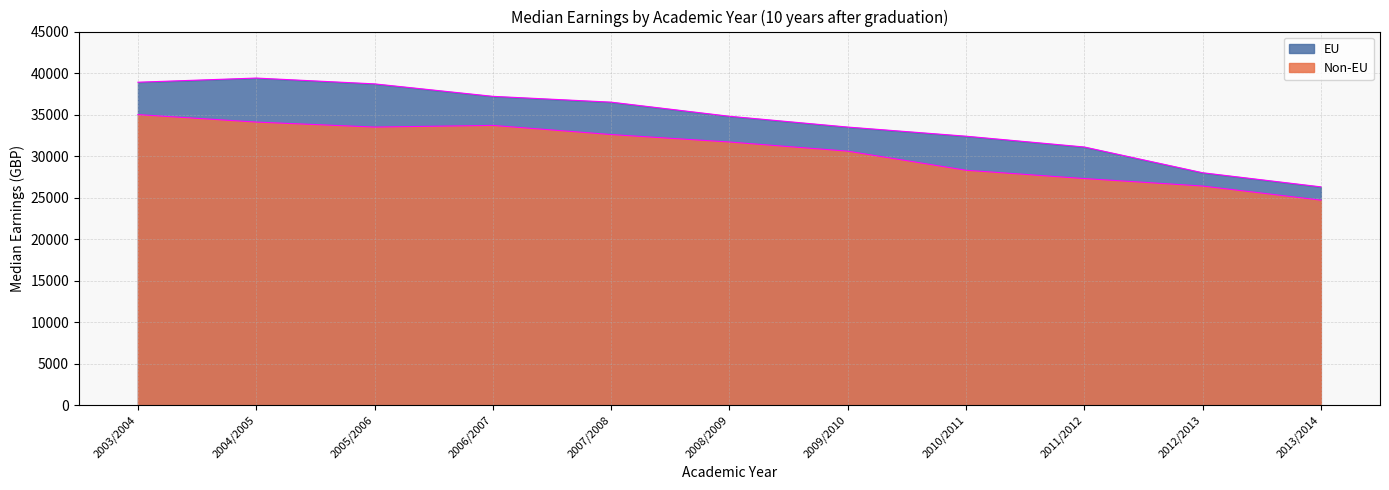

Which series has the largest range (max minus min)?

EU